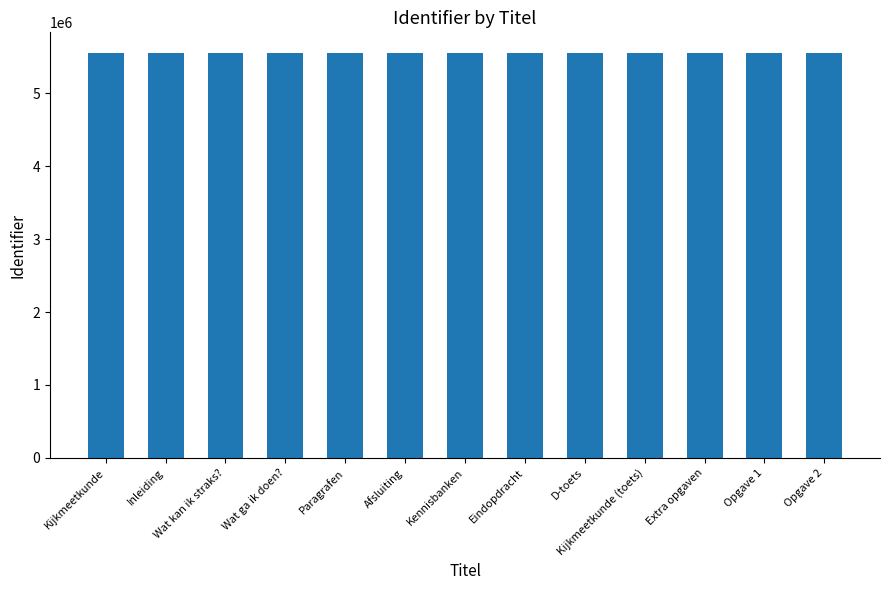

Is it true that the value at Afsluiting is 5554508?

True